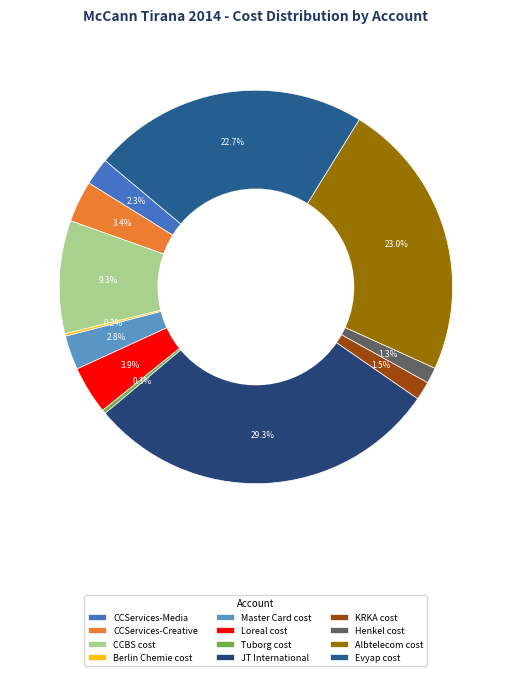

Combined, what portion of the pie is Tuborg cost and Master Card cost?

3.1%